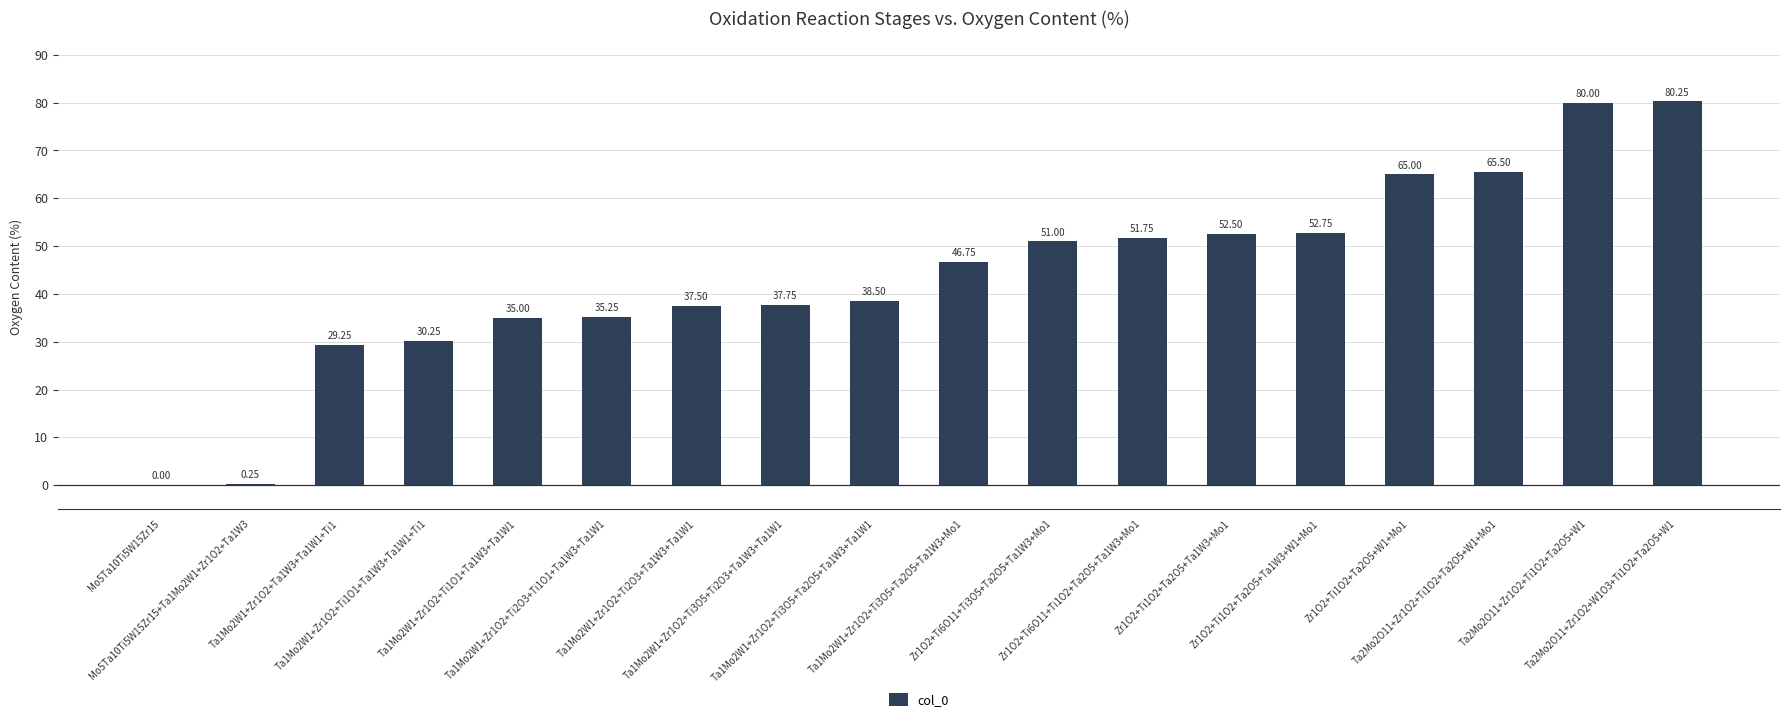

What is the maximum value shown in the chart?

80.2